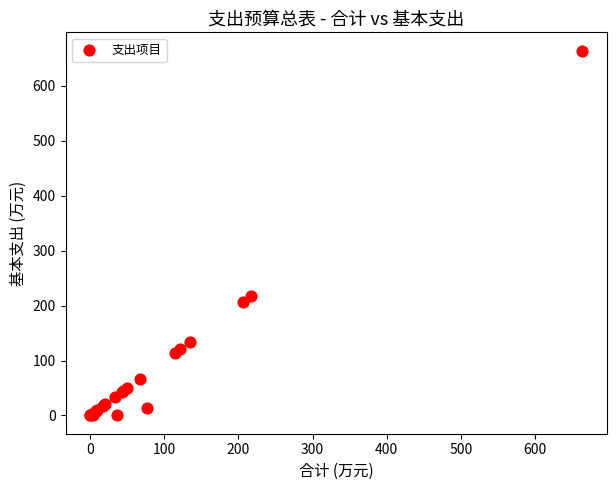

What Y value in the scatter plot is closest to 331?

216.7